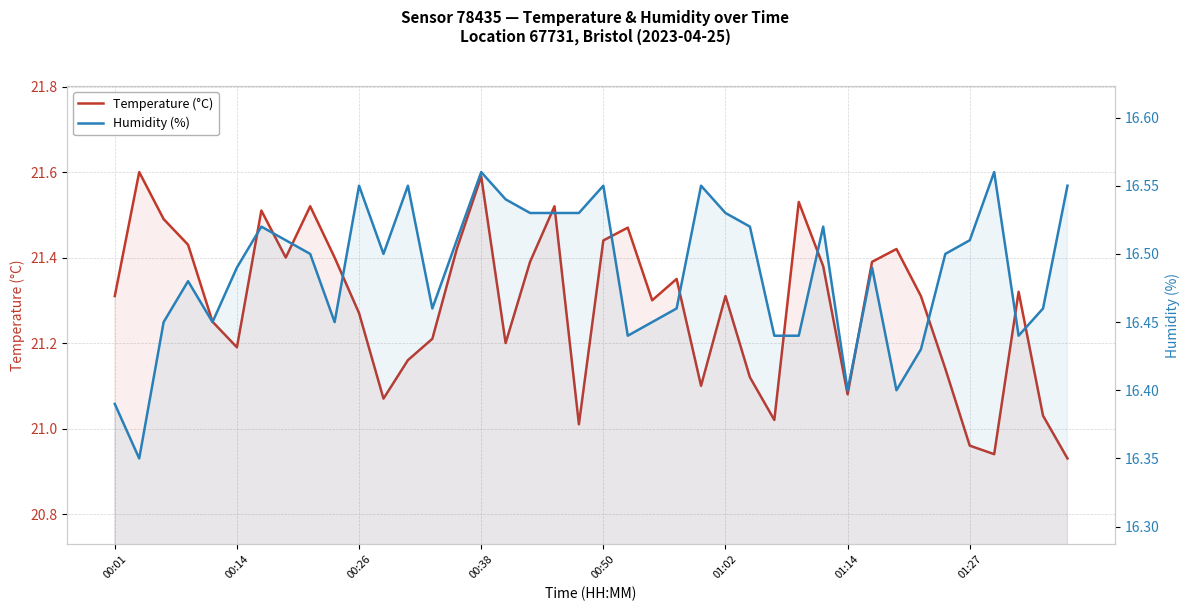

At which category is the sum across all series the highest?

00:38